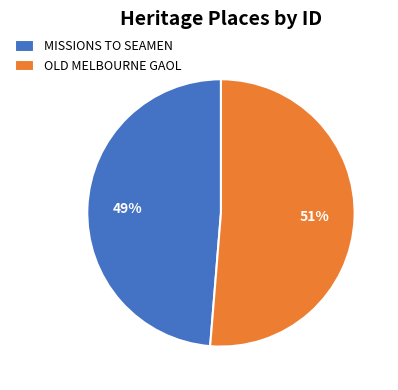

To the nearest percent, what is the combined percentage of MISSIONS TO SEAMEN and OLD MELBOURNE GAOL?

100%